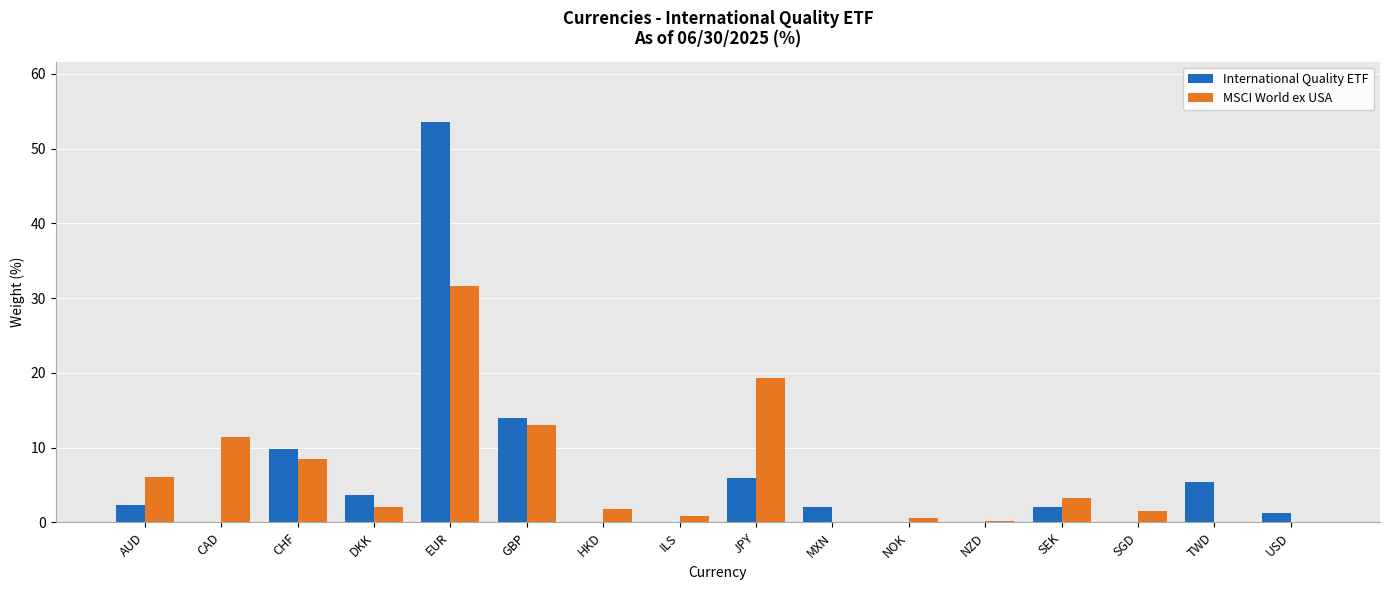

How many categories are shown in the chart?

16